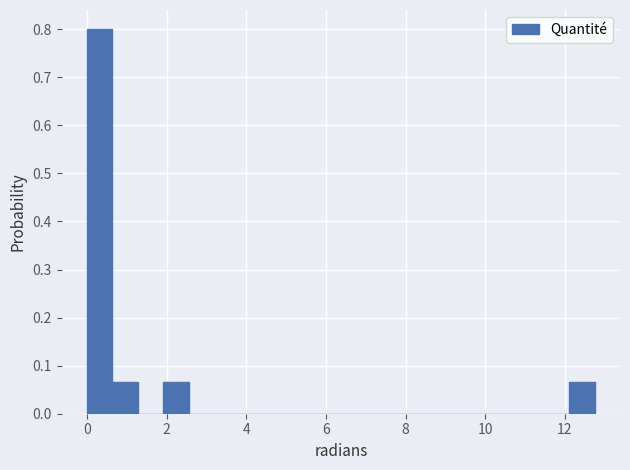

Read against the x-axis, roughly where is the centre of the tallest bar?

0.4